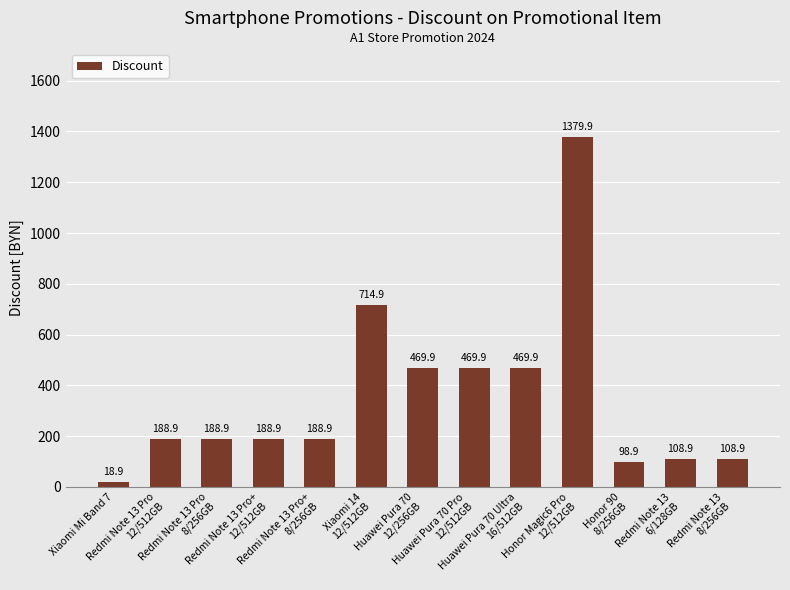

Are the bars horizontal?

No